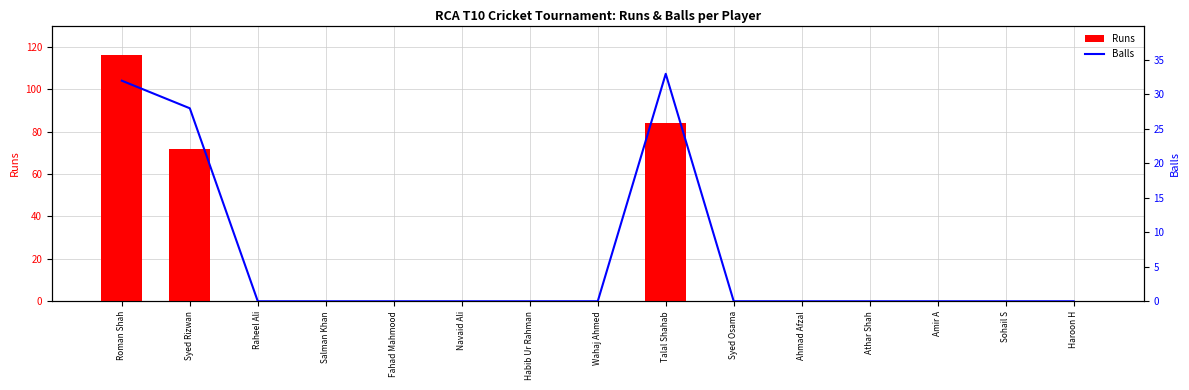

What is the label of the 12th bar from the right?

Salman Khan